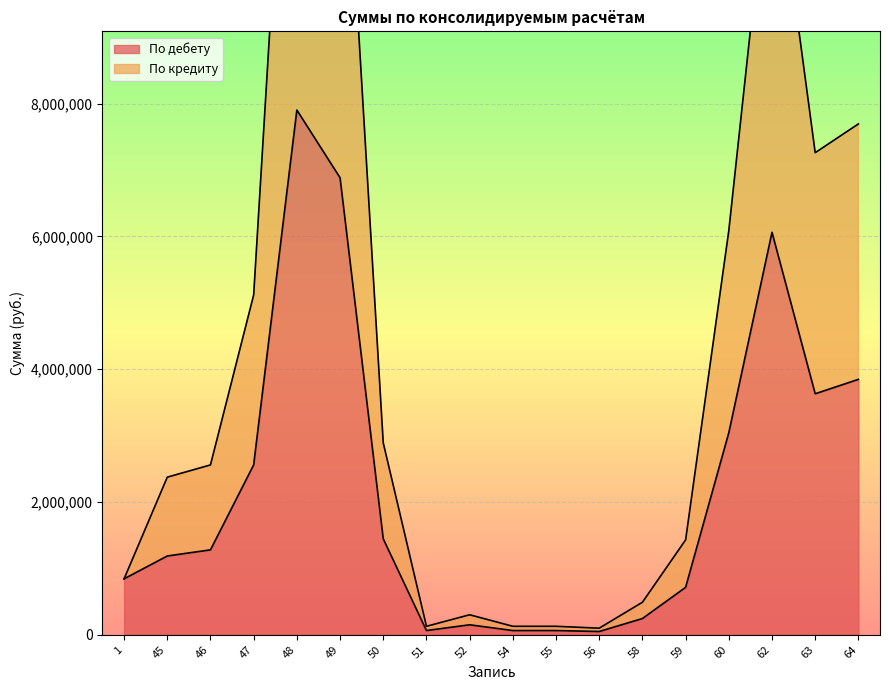

Reading right to left, extract all data points from this chart.

По дебету: 64=3847260.0	63=3630550.0	62=6061800.0	60=3043800.0	59=714800.0	58=245209.3	56=49900.0	55=64100.0	54=64100.0	52=150900.0	51=64100.0	50=1445517.0	49=6883600.0	48=7903300.0	47=2559100.0	46=1279300.0	45=1187000.0	1=843210.9
По кредиту: 64=7694520.0	63=7261100.0	62=12123600.0	60=6087600.0	59=1429600.0	58=490418.6	56=99800.0	55=128200.0	54=128200.0	52=301800.0	51=128200.0	50=2891034.0	49=13767200.0	48=15806600.0	47=5118200.0	46=2558600.0	45=2374000.0	1=843210.9